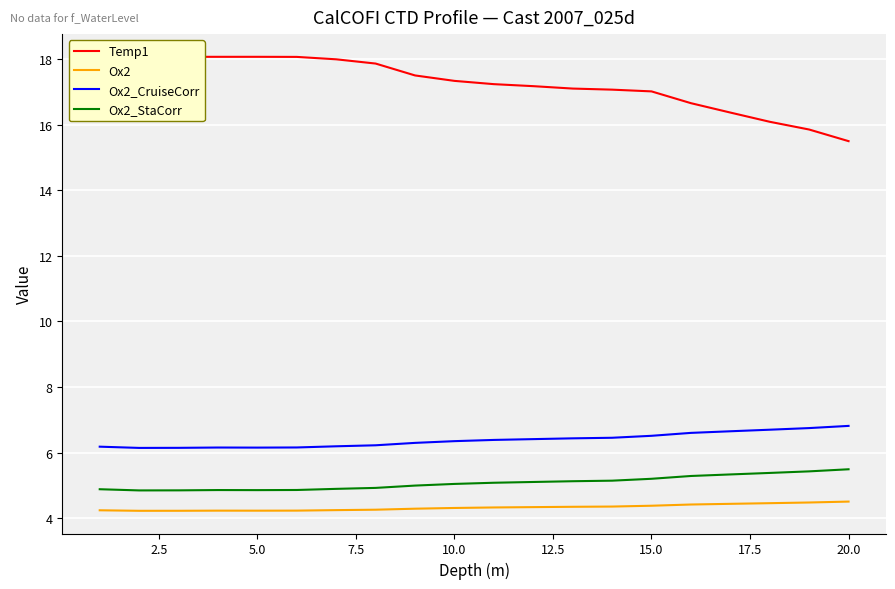

What is the difference between the second highest and second lowest values in the Ox2_StaCorr series?

0.6